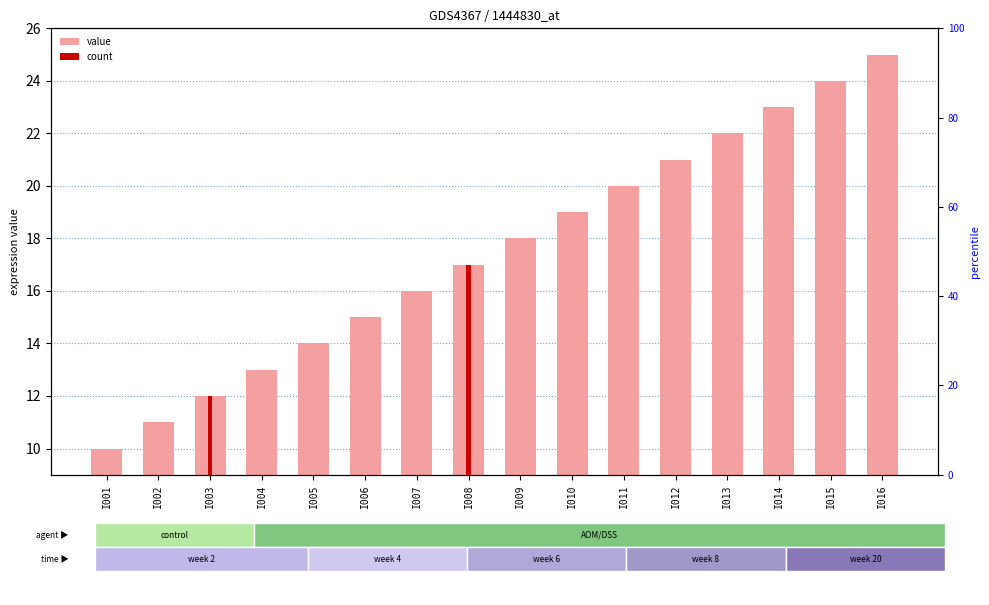

List the labels in order of value, largest first.

I016, I015, I014, I013, I012, I011, I010, I009, I008, I007, I006, I005, I004, I003, I002, I001